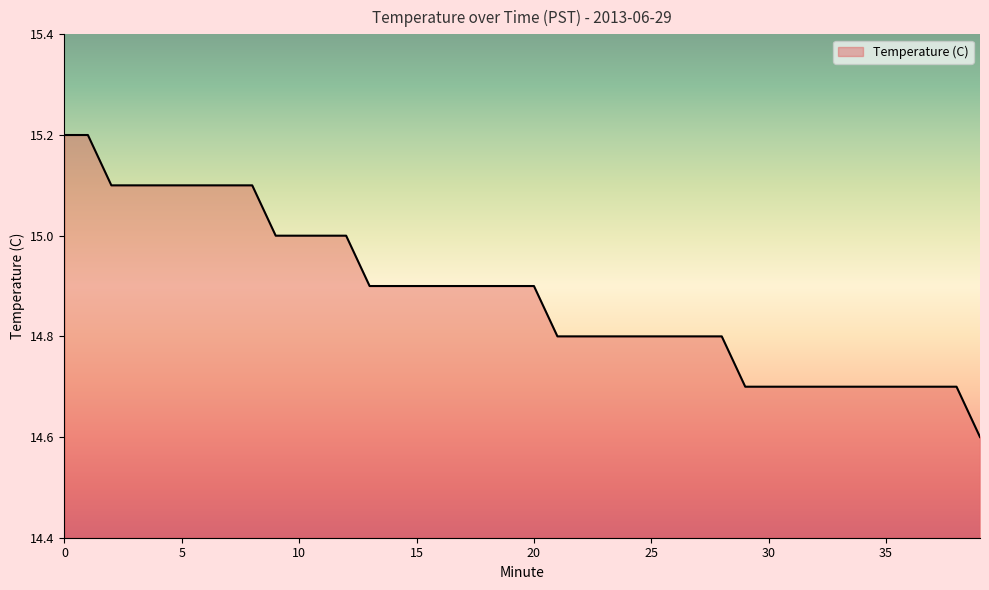

What is the greatest value displayed?

15.2